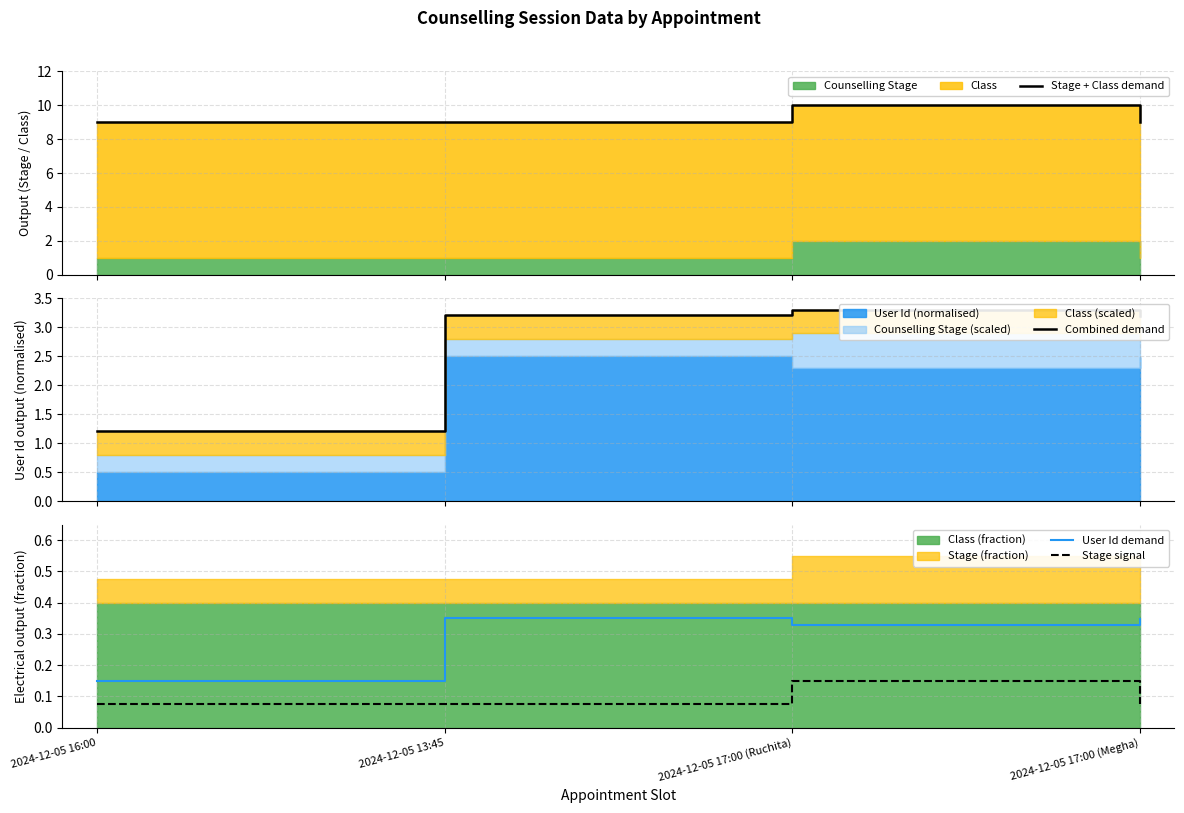

Reading right to left, what are all the values shown in this chart?

Stage + Class demand: 2024-12-05 17:00 (Megha)=9.0	2024-12-05 17:00 (Ruchita)=10.0	2024-12-05 13:45=9.0	2024-12-05 16:00=9.0
Combined demand: 2024-12-05 17:00 (Megha)=3.2	2024-12-05 17:00 (Ruchita)=3.3	2024-12-05 13:45=3.2	2024-12-05 16:00=1.2
User Id demand: 2024-12-05 17:00 (Megha)=0.3	2024-12-05 17:00 (Ruchita)=0.3	2024-12-05 13:45=0.3	2024-12-05 16:00=0.2
Stage signal: 2024-12-05 17:00 (Megha)=0.1	2024-12-05 17:00 (Ruchita)=0.1	2024-12-05 13:45=0.1	2024-12-05 16:00=0.1